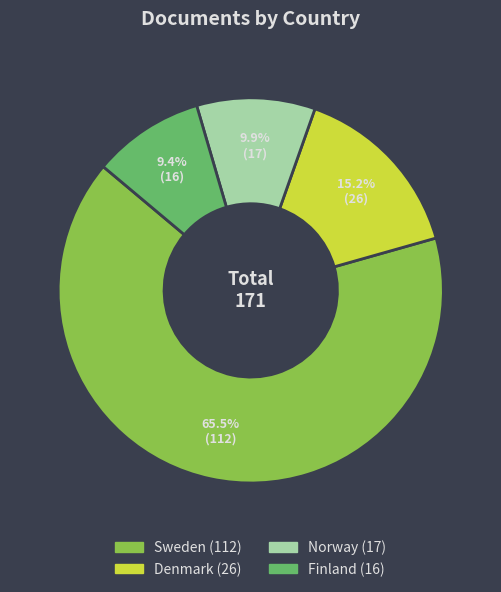

Is the sum of Finland and Norway greater than half?

No